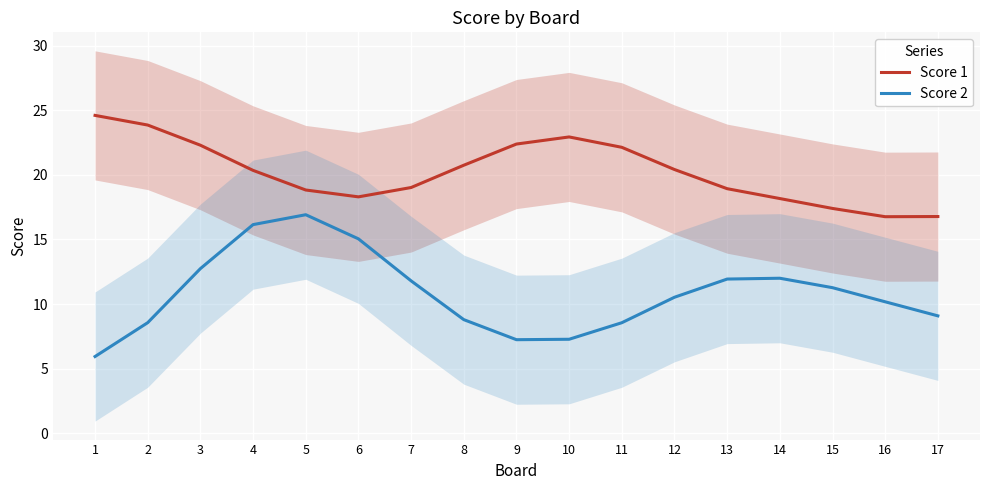

List the series in order of their overall mean, lowest first.

Score 2, Score 1